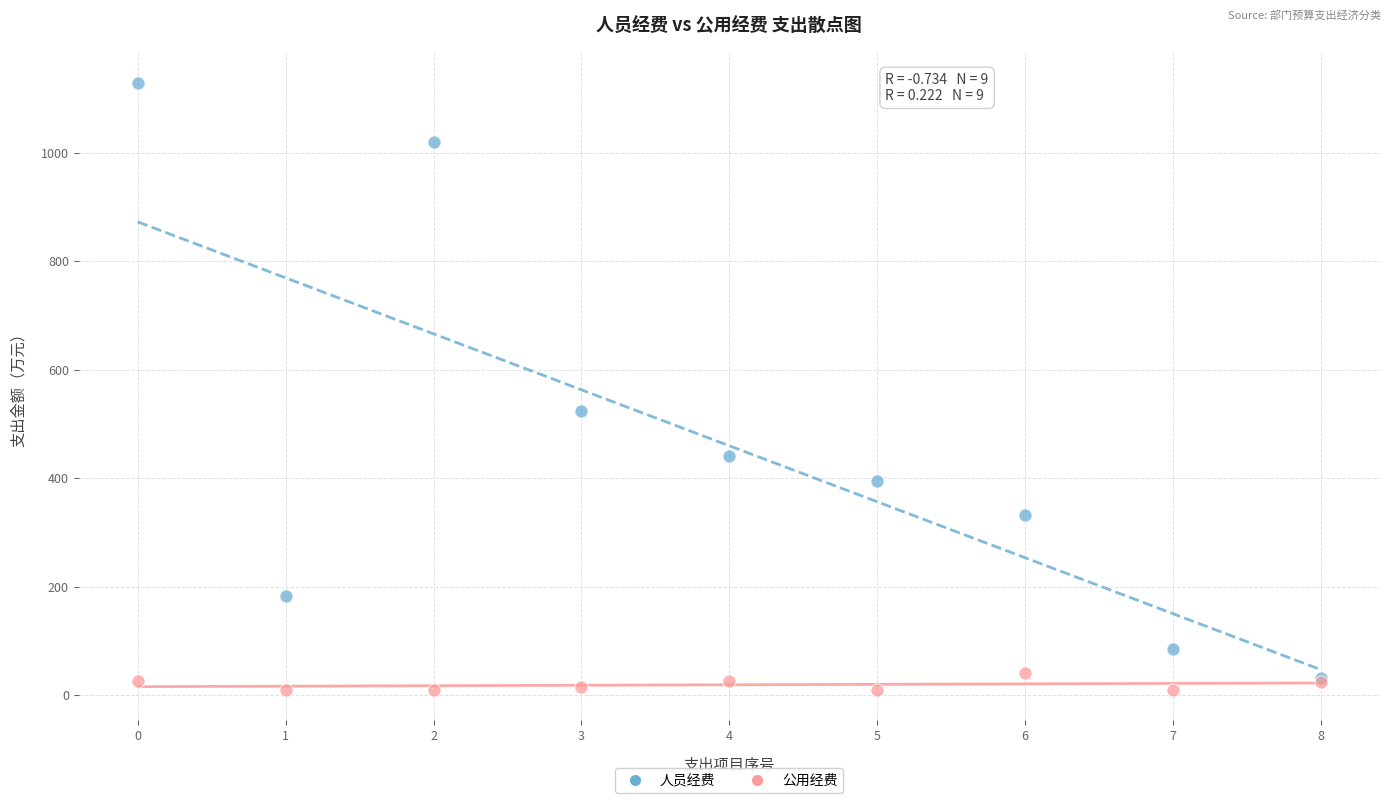

In the 人员经费 series, what Y value is closest to 579?

523.3